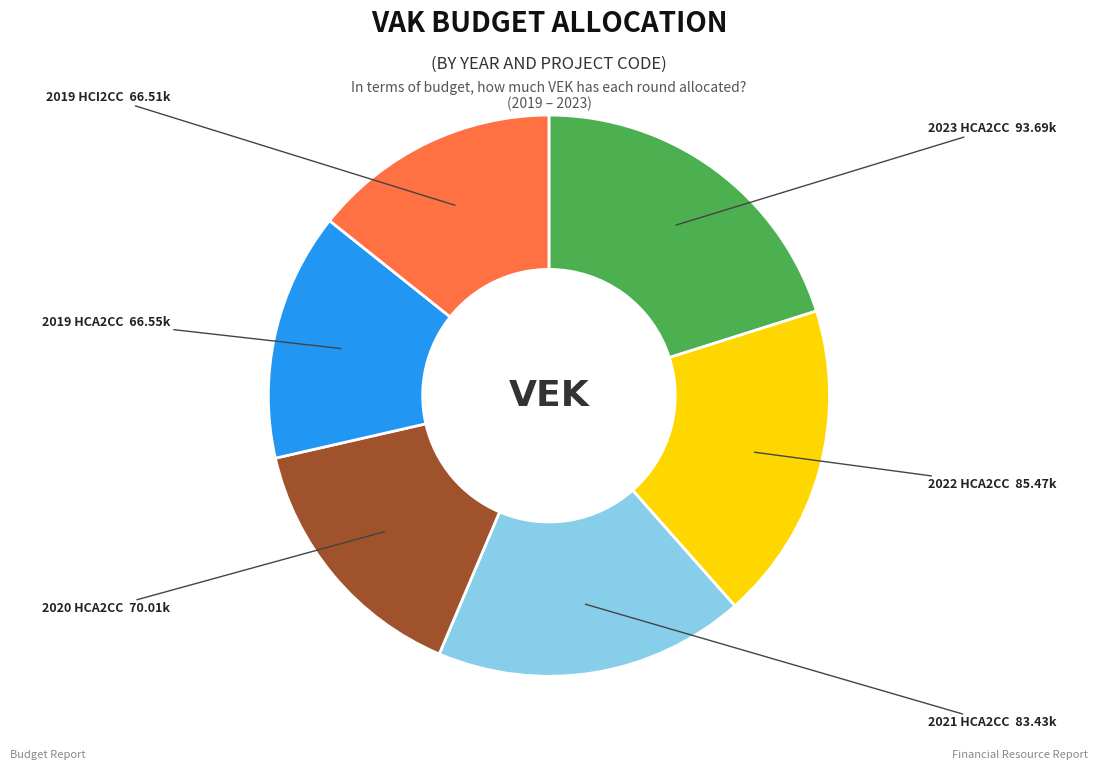

Does 2022 HCA2CC represent more than half of the total?

No